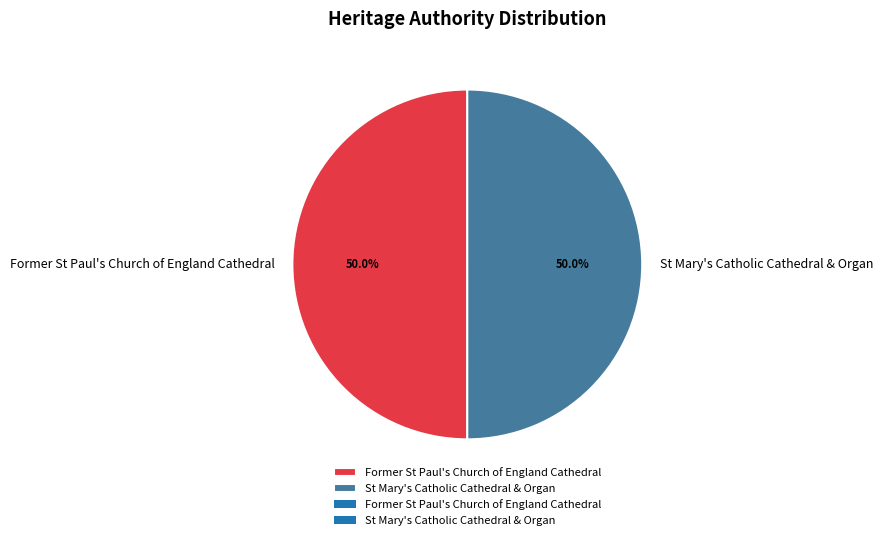

Is it true that Former St Paul's Church of England Cathedral is 50% of the pie?

True